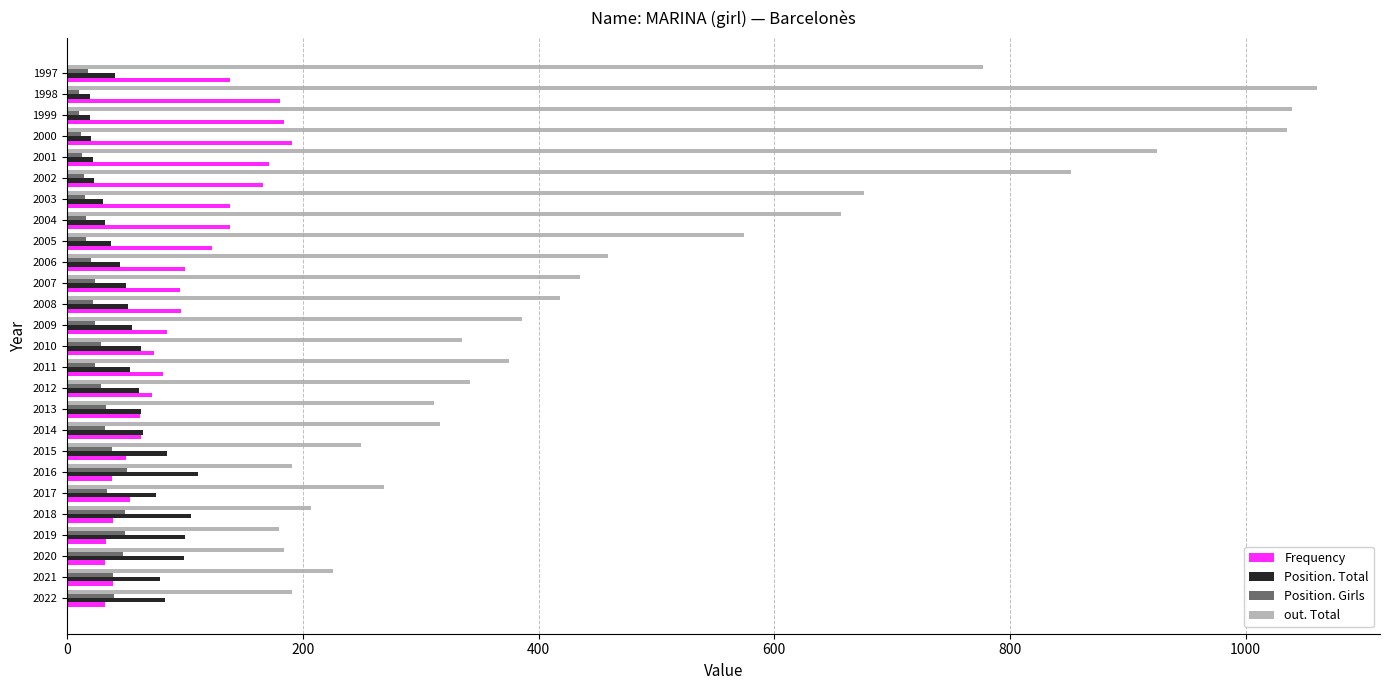

The out. Total series shows 180 at 2019. True or false?

True